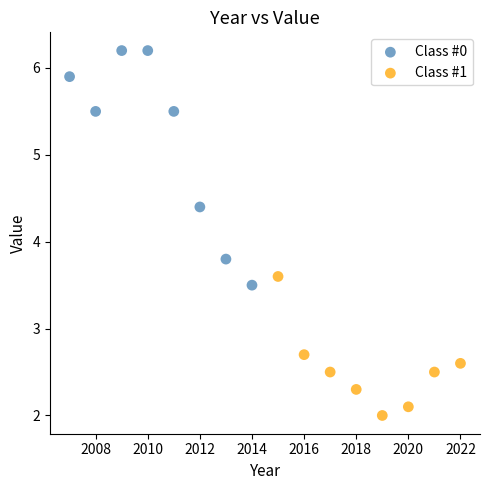

Which series reaches the maximum Y coordinate?

Class #0